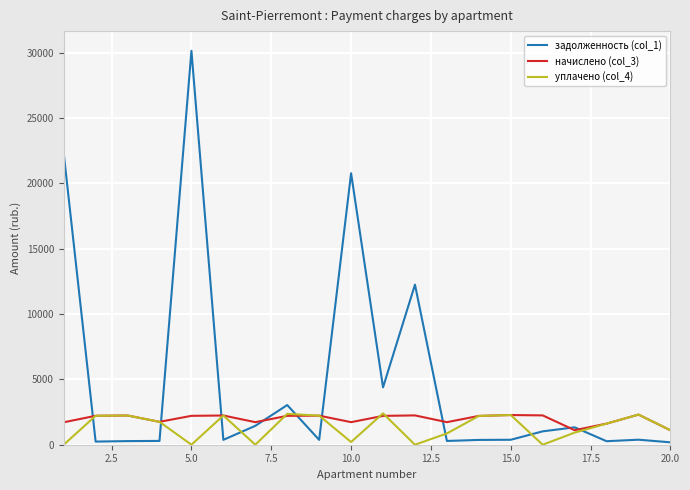

Which series has the largest total across all categories?

задолженность (col_1)